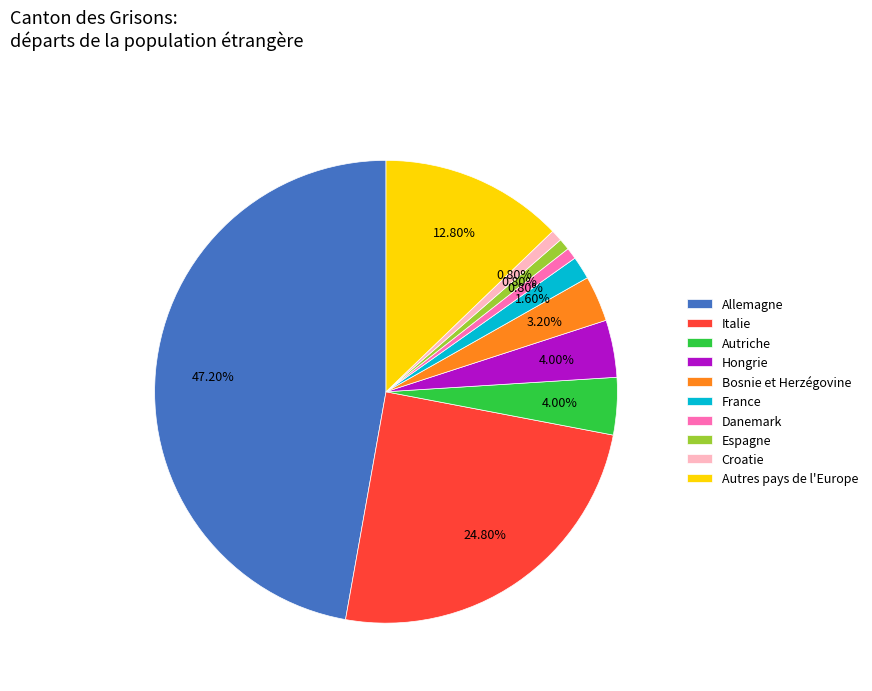

Is it true that Espagne is 11% of the pie?

False